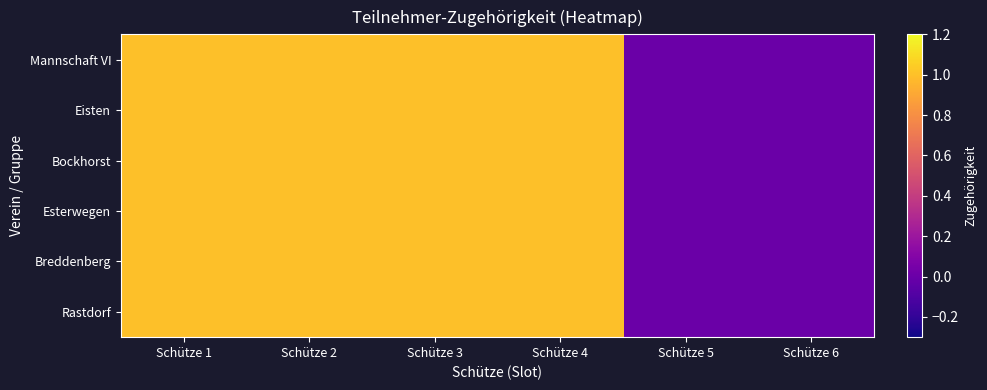

Reading right to left, extract all data points from this chart.

Rastdorf: Schütze 6=0	Schütze 5=0	Schütze 4=1	Schütze 3=1	Schütze 2=1	Schütze 1=1
Breddenberg: Schütze 6=0	Schütze 5=0	Schütze 4=1	Schütze 3=1	Schütze 2=1	Schütze 1=1
Esterwegen: Schütze 6=0	Schütze 5=0	Schütze 4=1	Schütze 3=1	Schütze 2=1	Schütze 1=1
Bockhorst: Schütze 6=0	Schütze 5=0	Schütze 4=1	Schütze 3=1	Schütze 2=1	Schütze 1=1
Eisten: Schütze 6=0	Schütze 5=0	Schütze 4=1	Schütze 3=1	Schütze 2=1	Schütze 1=1
Mannschaft VI: Schütze 6=0	Schütze 5=0	Schütze 4=1	Schütze 3=1	Schütze 2=1	Schütze 1=1